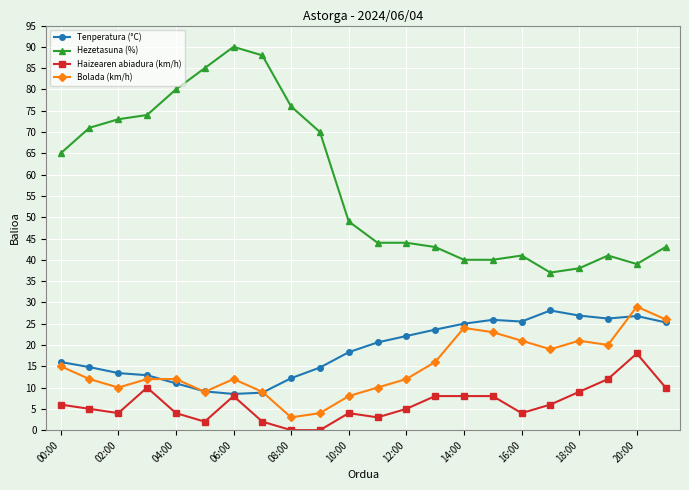

True or false: Haizearen abiadura (km/h) has more than 0 interior local peaks.

True